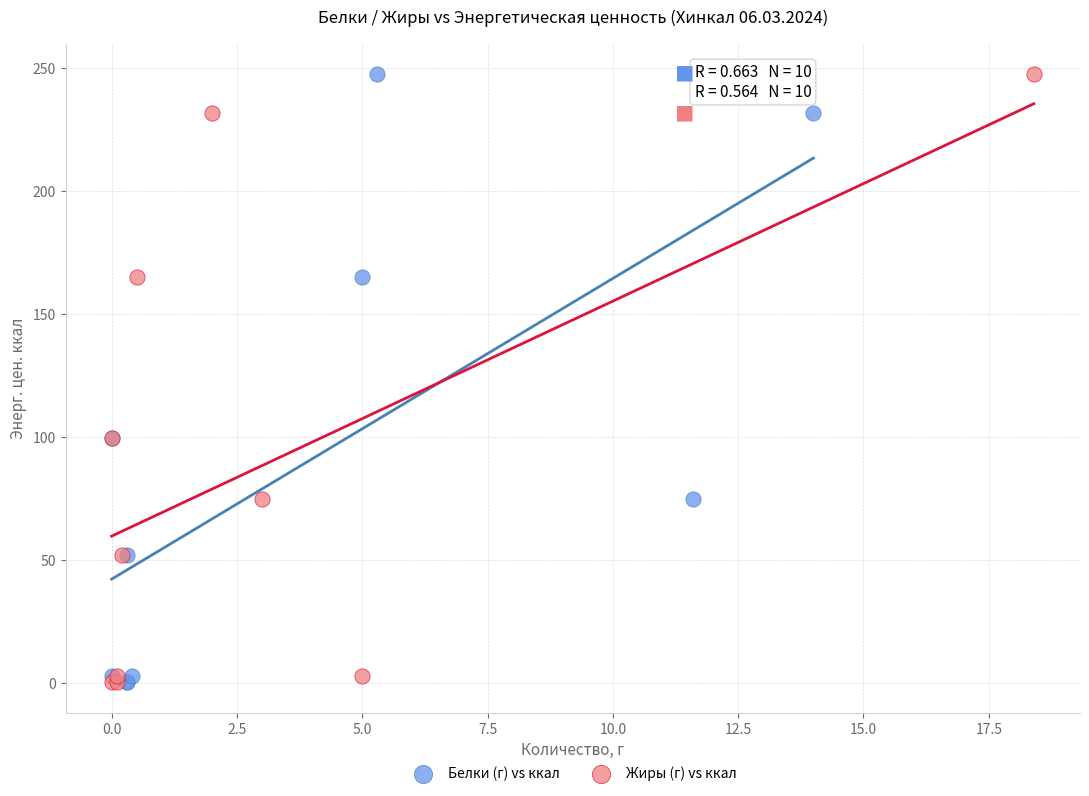

What are all the series names shown in the legend?

Белки (г) vs ккал, Жиры (г) vs ккал